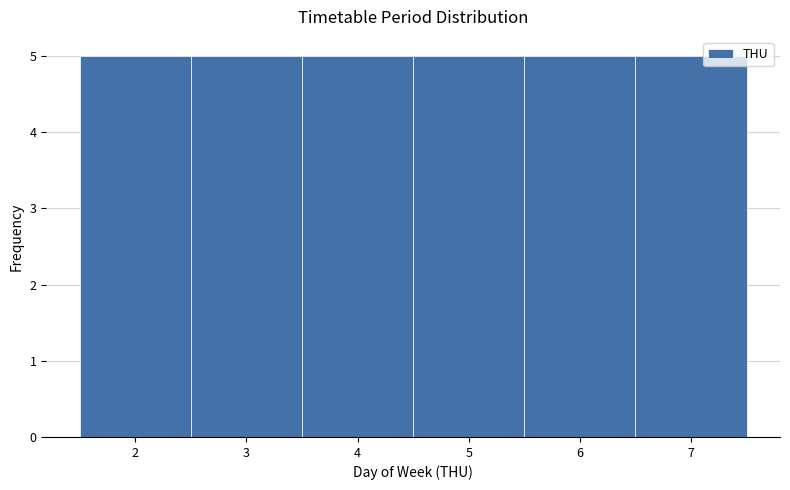

Reading left to right, list every bar in this chart as the range it spans on the x-axis followed by its height. The values are not printed on the chart, so give them approximately, as read against the axis.

1.5 to 2.5: 5
2.5 to 3.5: 5
3.5 to 4.5: 5
4.5 to 5.5: 5
5.5 to 6.5: 5
6.5 to 7.5: 5